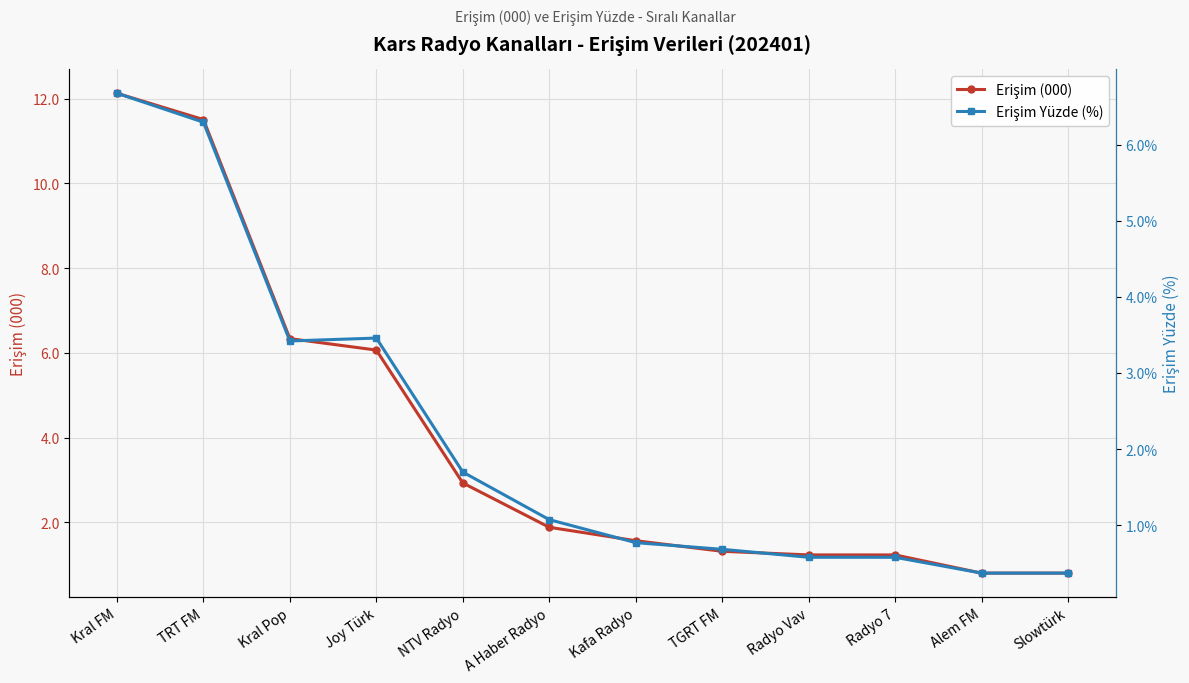

At how many categories does at least one series exceed 6?

4